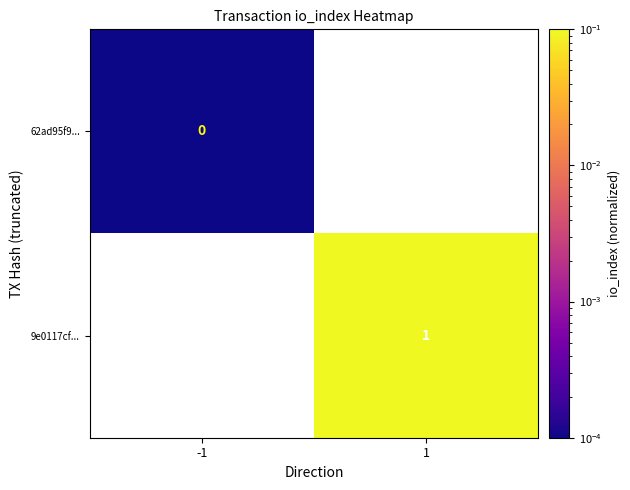

Is the value of 9e0117cf... at 1 greater than the value of 62ad95f9... at -1?

Yes